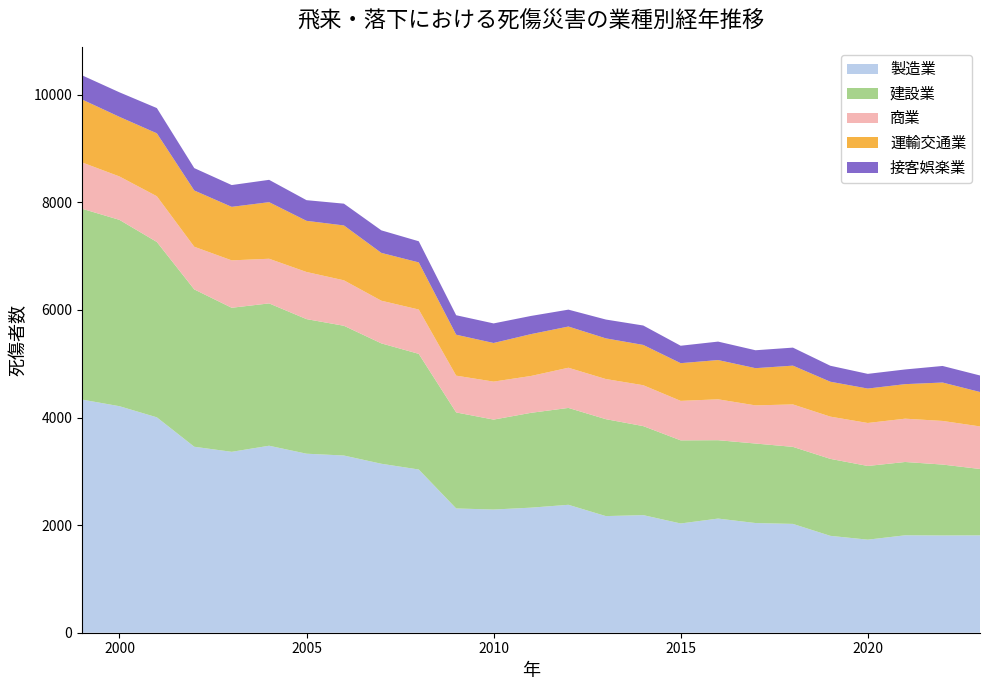

Reading right to left, list all the values displayed in this chart.

製造業: 2023=1810	2022=1808	2021=1811	2020=1730	2019=1801	2018=2023	2017=2039	2016=2122	2015=2031	2014=2186	2013=2168	2012=2378	2011=2325	2010=2290	2009=2310	2008=3034	2007=3141	2006=3294	2005=3328	2004=3476	2003=3363	2002=3457	2001=4004	2000=4211	1999=4334
建設業: 2023=1234	2022=1318	2021=1363	2020=1370	2019=1431	2018=1432	2017=1478	2016=1457	2015=1545	2014=1655	2013=1802	2012=1801	2011=1763	2010=1672	2009=1785	2008=2150	2007=2238	2006=2412	2005=2502	2004=2646	2003=2678	2002=2925	2001=3260	2000=3464	1999=3548
商業: 2023=791	2022=811	2021=805	2020=799	2019=785	2018=789	2017=709	2016=760	2015=734	2014=760	2013=746	2012=747	2011=685	2010=706	2009=684	2008=824	2007=793	2006=845	2005=876	2004=830	2003=881	2002=793	2001=850	2000=807	1999=861
運輸交通業: 2023=640	2022=714	2021=642	2020=640	2019=649	2018=721	2017=692	2016=730	2015=701	2014=749	2013=756	2012=766	2011=778	2010=718	2009=761	2008=876	2007=889	2006=1020	2005=951	2004=1052	2003=995	2002=1046	2001=1170	2000=1108	1999=1170
接客娯楽業: 2023=307	2022=308	2021=273	2020=273	2019=297	2018=335	2017=333	2016=343	2015=324	2014=361	2013=350	2012=314	2011=338	2010=364	2009=362	2008=393	2007=419	2006=405	2005=384	2004=415	2003=405	2002=416	2001=469	2000=456	1999=449